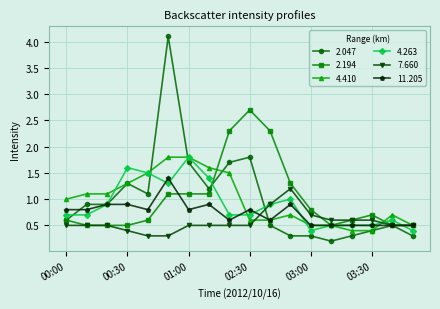

Reading left to right, what are all the values shown in this chart?

2.047: 0.6	0.9	0.9	1.3	1.1	4.1	1.7	1.2	1.7	1.8	0.5	0.3	0.3	0.2	0.3	0.4	0.5	0.3
2.194: 0.6	0.5	0.5	0.5	0.6	1.1	1.1	1.1	2.3	2.7	2.3	1.3	0.8	0.5	0.6	0.7	0.5	0.5
4.410: 1.0	1.1	1.1	1.3	1.5	1.8	1.8	1.6	1.5	0.6	0.6	0.7	0.5	0.5	0.4	0.4	0.7	0.5
4.263: 0.7	0.7	0.9	1.6	1.5	1.3	1.8	1.4	0.7	0.7	0.9	1.0	0.4	0.5	0.5	0.5	0.6	0.4
7.660: 0.5	0.5	0.5	0.4	0.3	0.3	0.5	0.5	0.5	0.5	0.9	1.2	0.7	0.6	0.6	0.6	0.5	0.5
11.205: 0.8	0.8	0.9	0.9	0.8	1.4	0.8	0.9	0.6	0.8	0.6	0.9	0.5	0.5	0.5	0.5	0.5	0.5